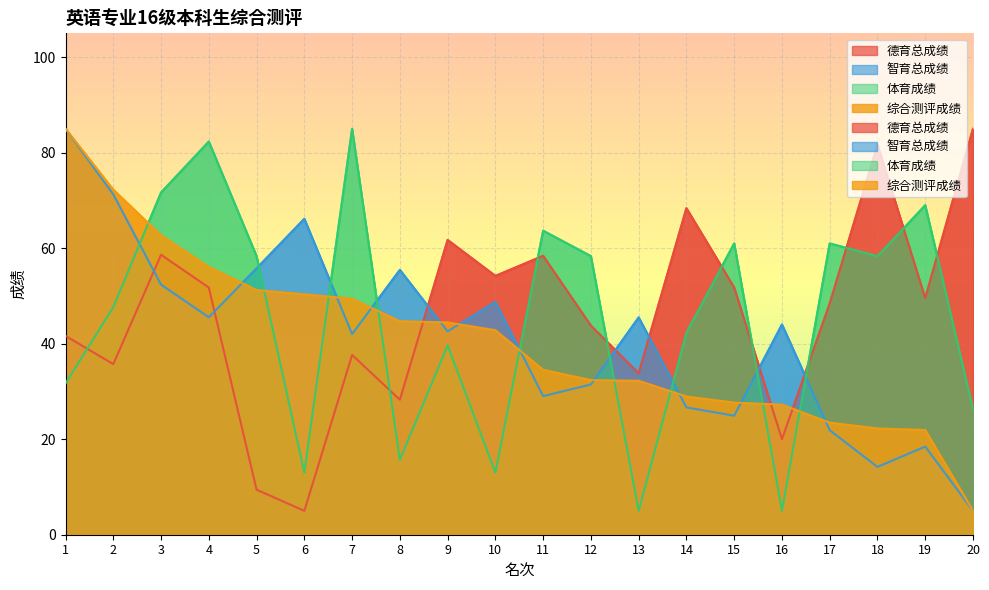

Reading left to right, transcribe all the data shown in this chart.

德育总成绩: 41.6	35.7	58.6	51.8	9.4	5.0	37.7	28.3	61.7	54.2	58.4	43.8	33.8	68.4	51.8	20.0	48.4	81.7	49.5	85.0
智育总成绩: 85.0	71.3	52.4	45.5	55.8	66.2	42.0	55.5	42.6	48.8	29.0	31.5	45.5	26.7	24.9	44.0	21.9	14.2	18.5	5.0
体育成绩: 31.7	47.7	71.7	82.3	58.3	13.0	85.0	15.7	39.7	13.0	63.7	58.3	5.0	42.3	61.0	5.0	61.0	58.3	69.0	26.3
综合测评成绩: 85.0	72.3	62.7	56.1	51.2	50.4	49.4	44.7	44.5	42.8	34.5	32.4	32.2	28.9	27.7	27.2	23.5	22.3	21.9	5.0